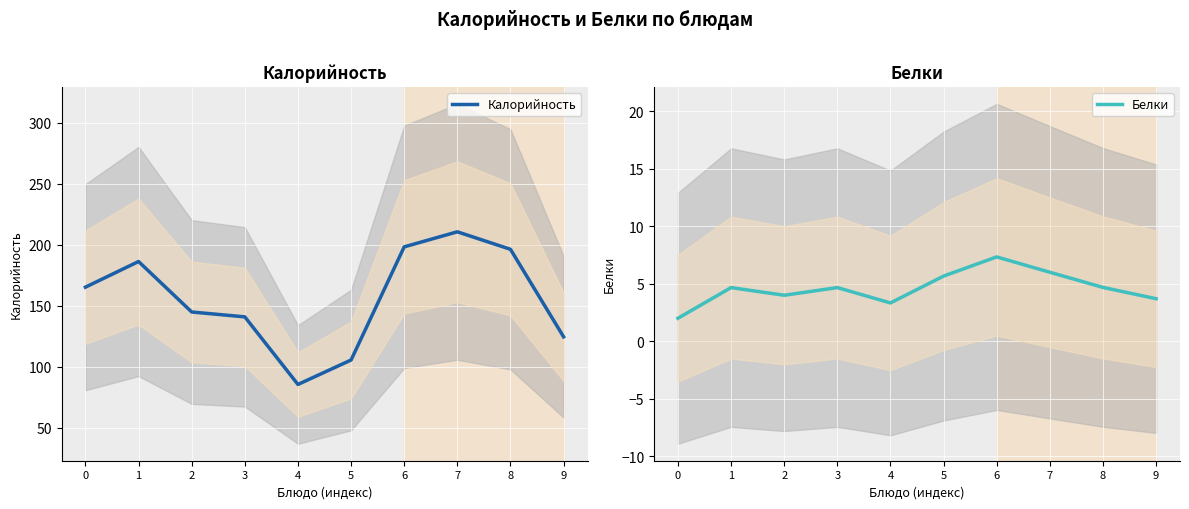

List the labels in order of Калорийность value, smallest first.

4, 5, 9, 3, 2, 0, 1, 8, 6, 7